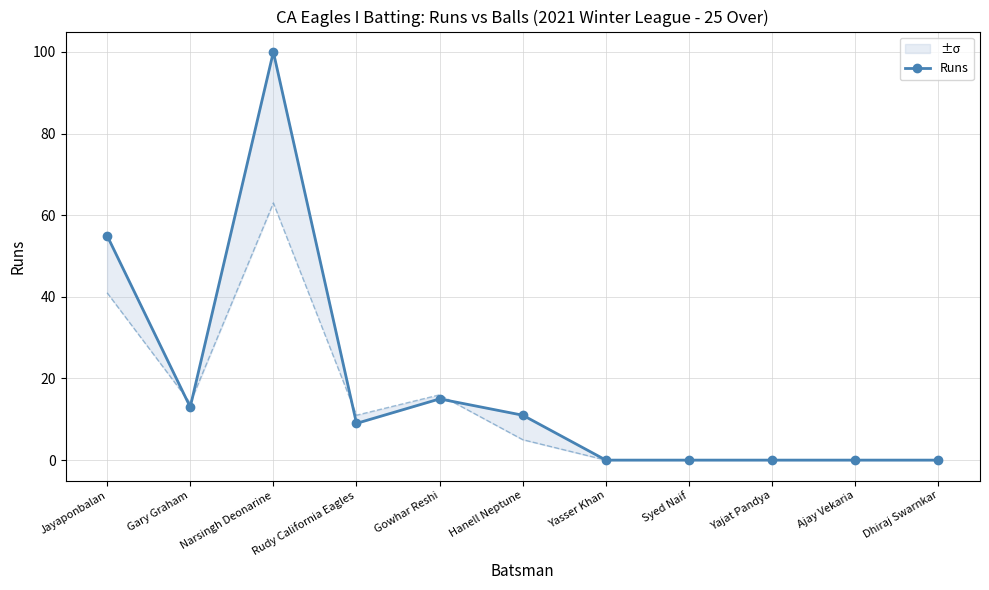

Reading left to right, extract all data points from this chart.

Jayaponbalan=55	Gary Graham=13	Narsingh Deonarine=100	Rudy California Eagles=9	Gowhar Reshi=15	Hanell Neptune=11	Yasser Khan=0	Syed Naif=0	Yajat Pandya=0	Ajay Vekaria=0	Dhiraj Swarnkar=0